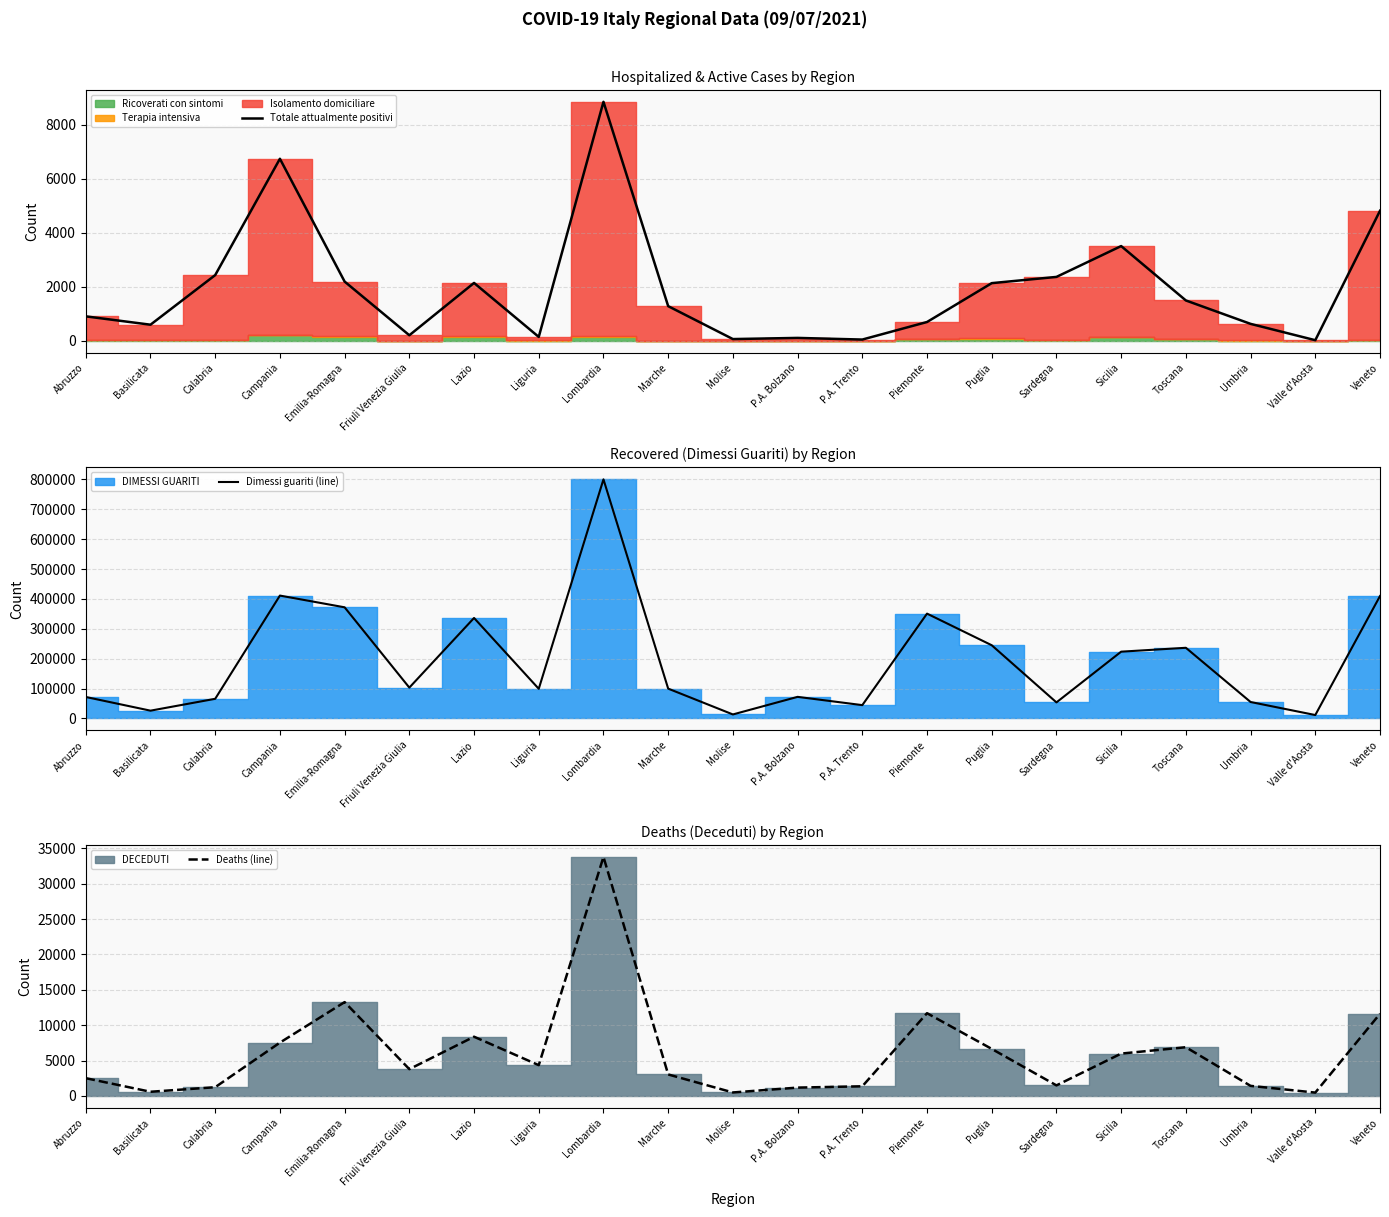

True or false: Totale attualmente positivi has more than 2 points higher than both neighbors.

True